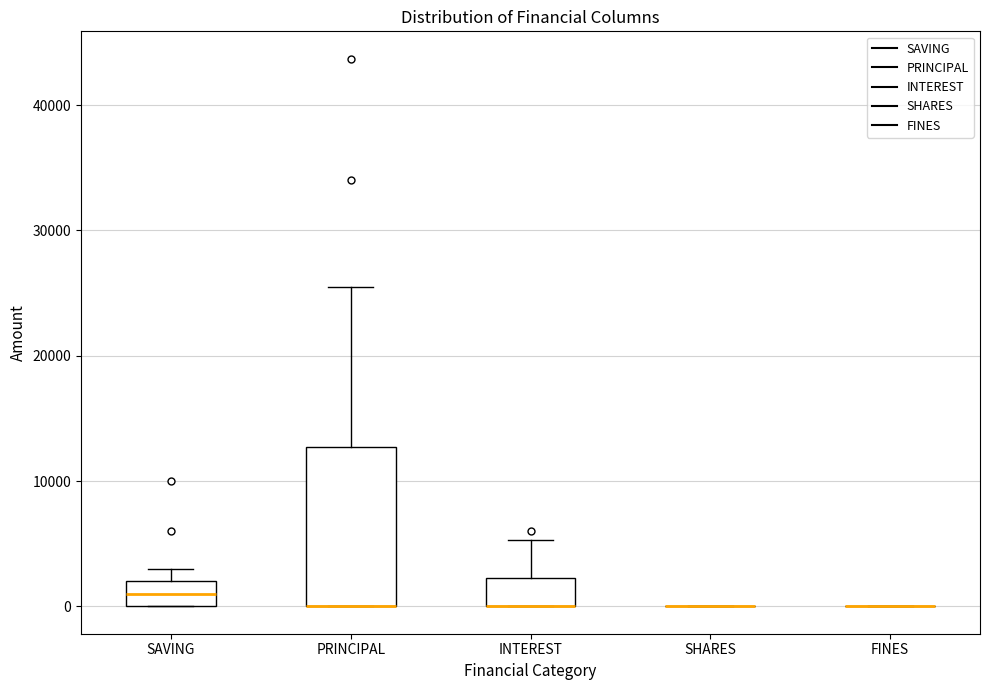

Which box is the tallest, from its lower edge to its upper edge?

PRINCIPAL